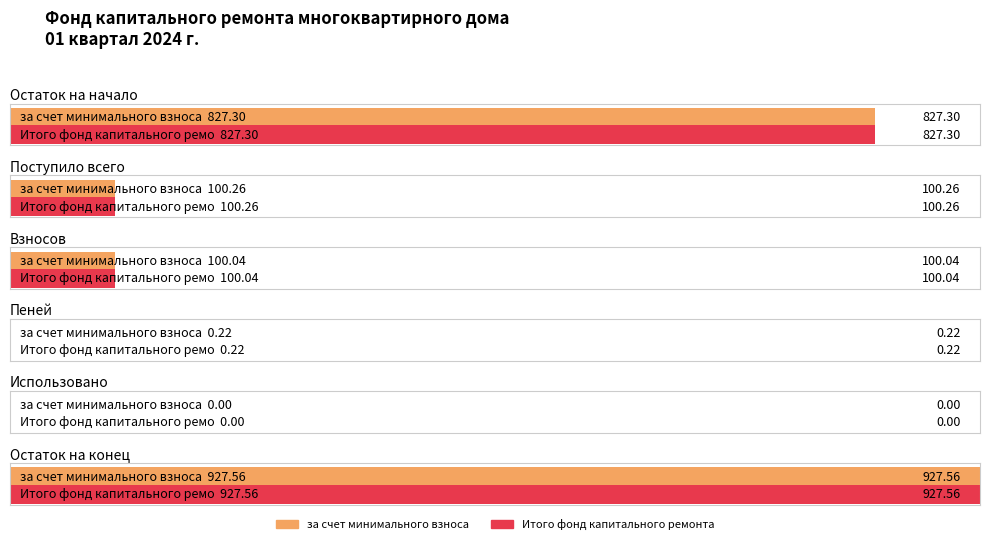

Count the number of categories in the chart.

6